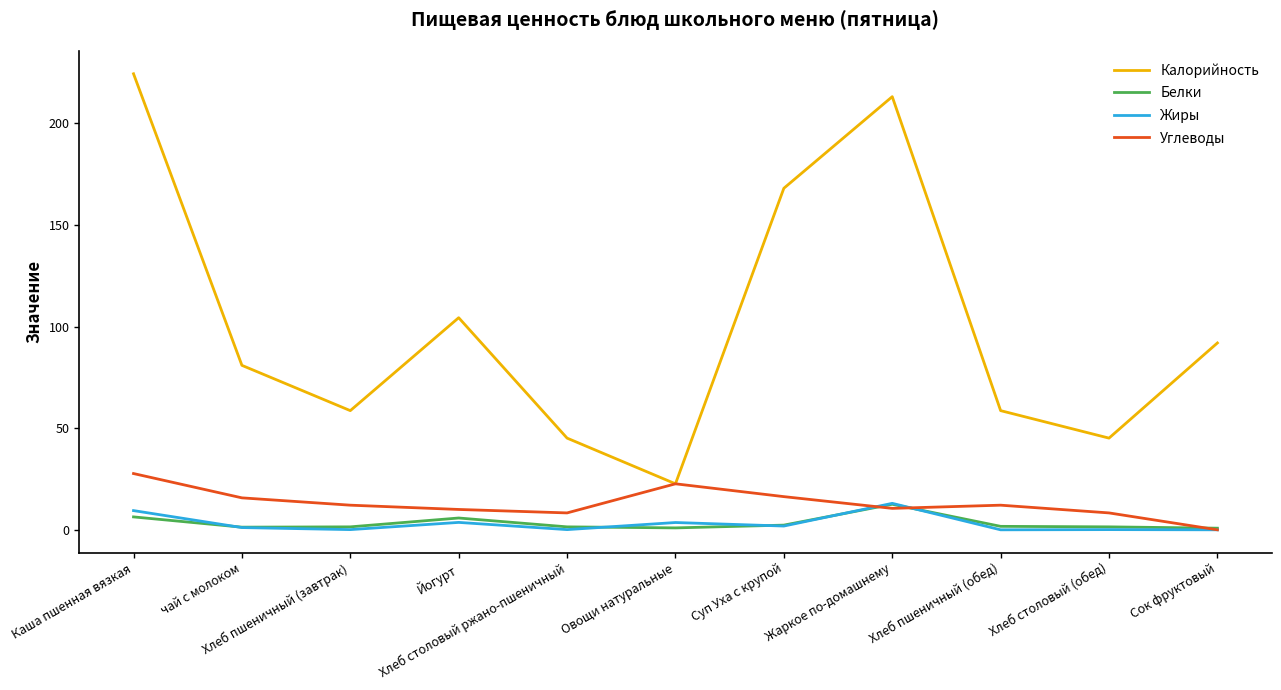

Is the value of Калорийность at чай с молоком greater than the value of Углеводы at Хлеб столовый (обед)?

Yes